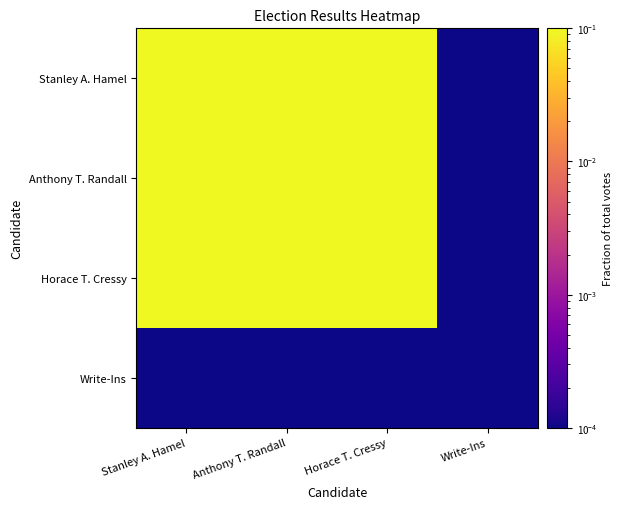

At which category is the sum across all series the highest?

Stanley A. Hamel